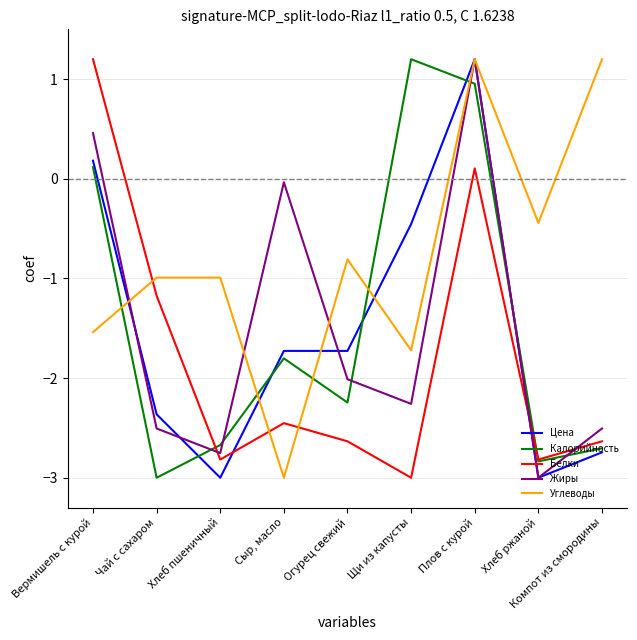

At Чай с сахаром, list the series in order from smallest to largest.

Калорийность, Жиры, Цена, Белки, Углеводы